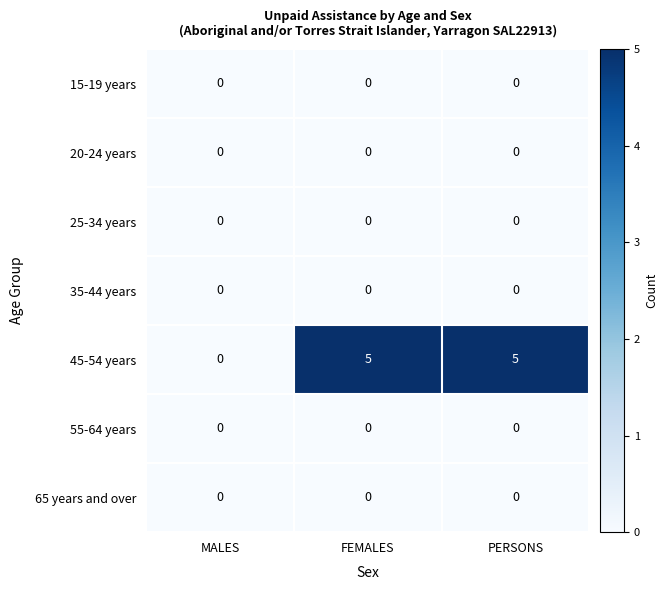

Which series has the largest range (max minus min)?

45-54 years